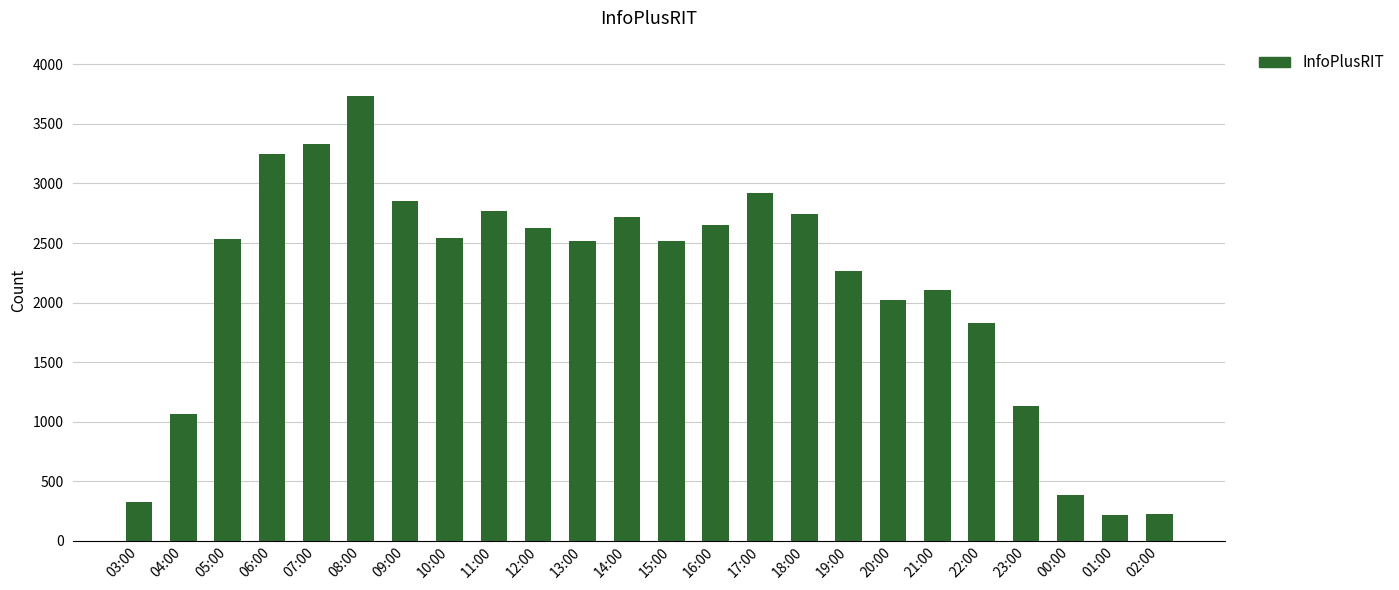

What is the label of the 9th bar from the left?

11:00